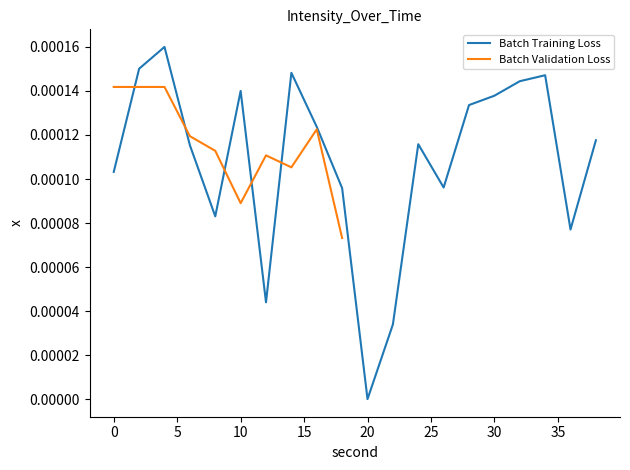

How many values are between 0 and 1?

20